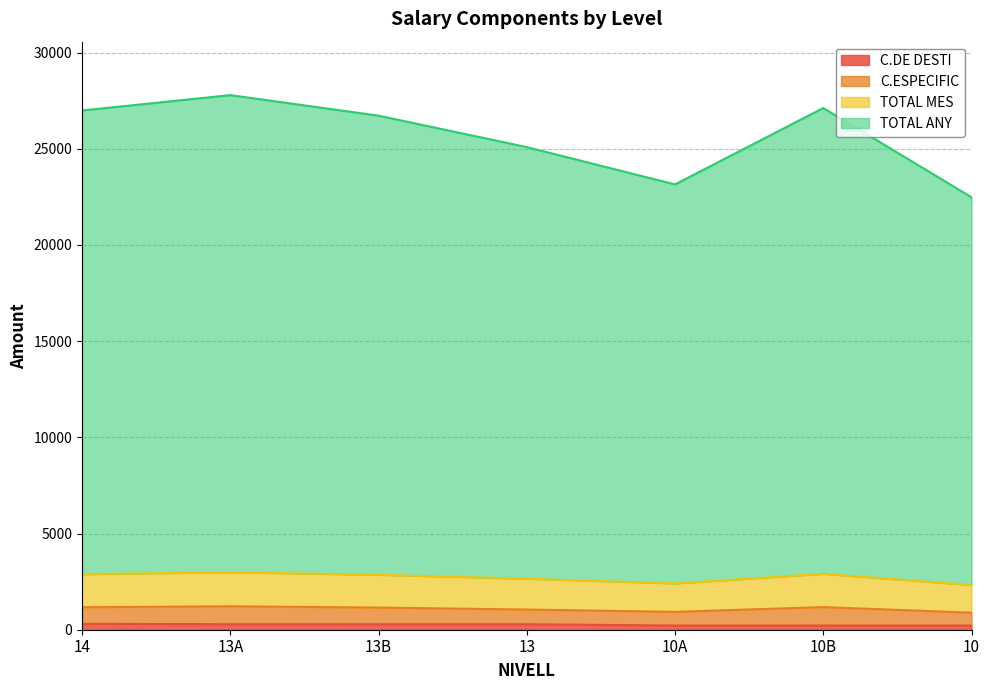

True or false: TOTAL MES and C.DE DESTI intersect in this chart.

False